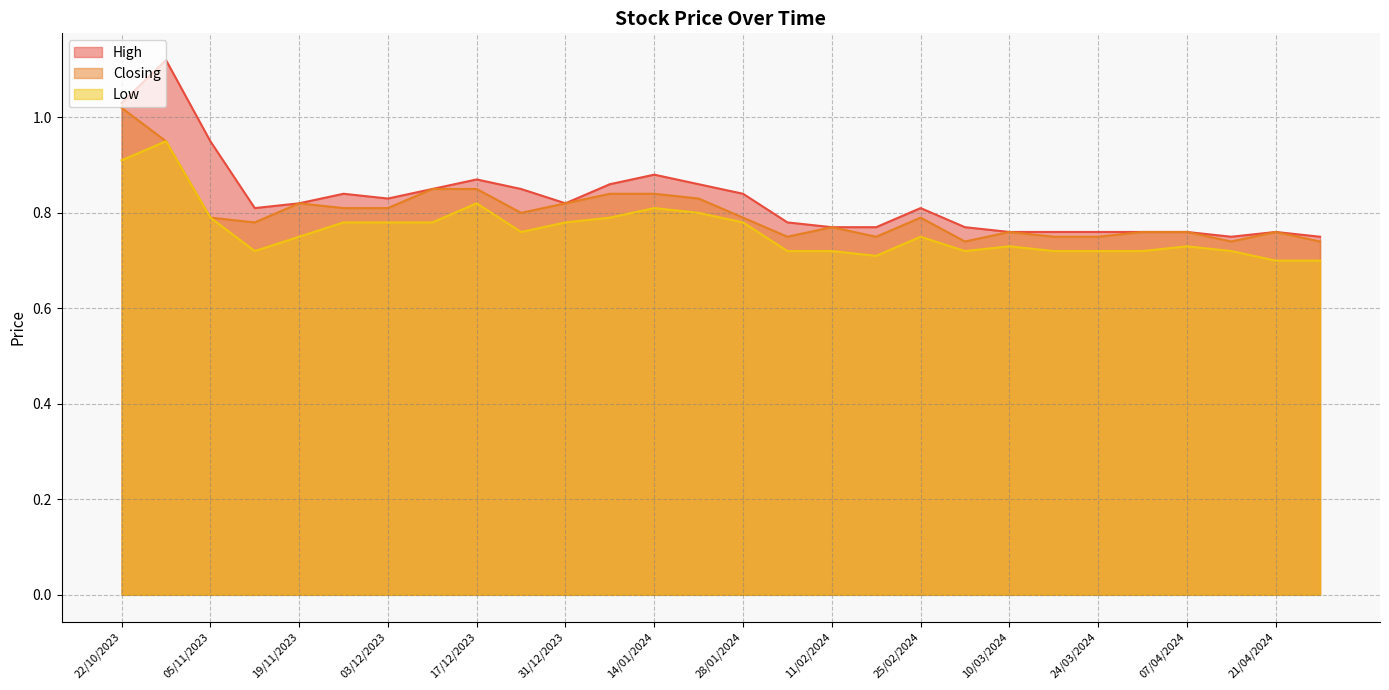

What is the value of the Closing point at the 16th from the left?

0.8